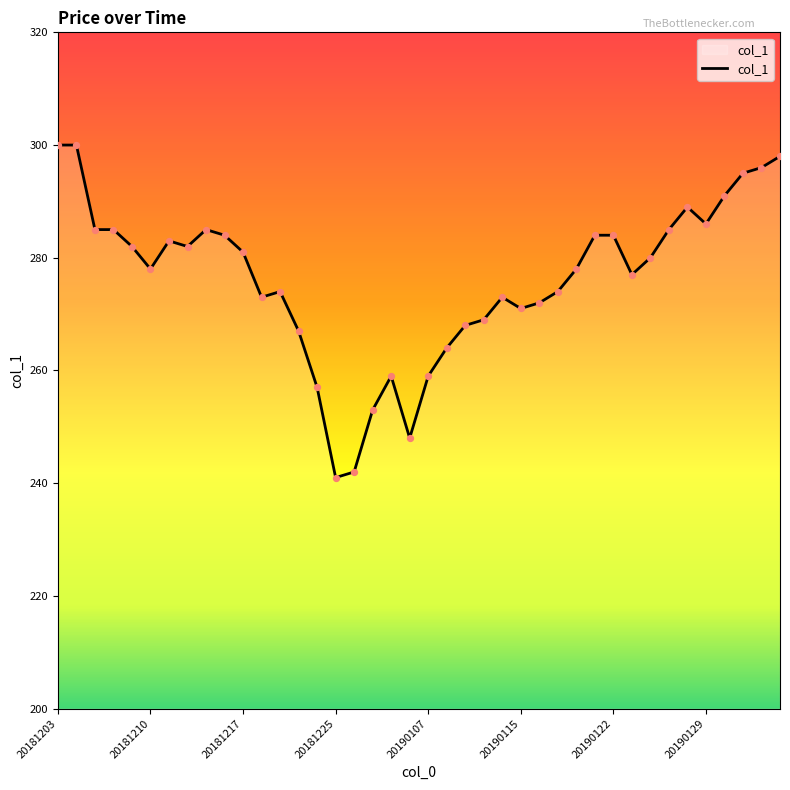

What is the maximum value shown in the chart?

300